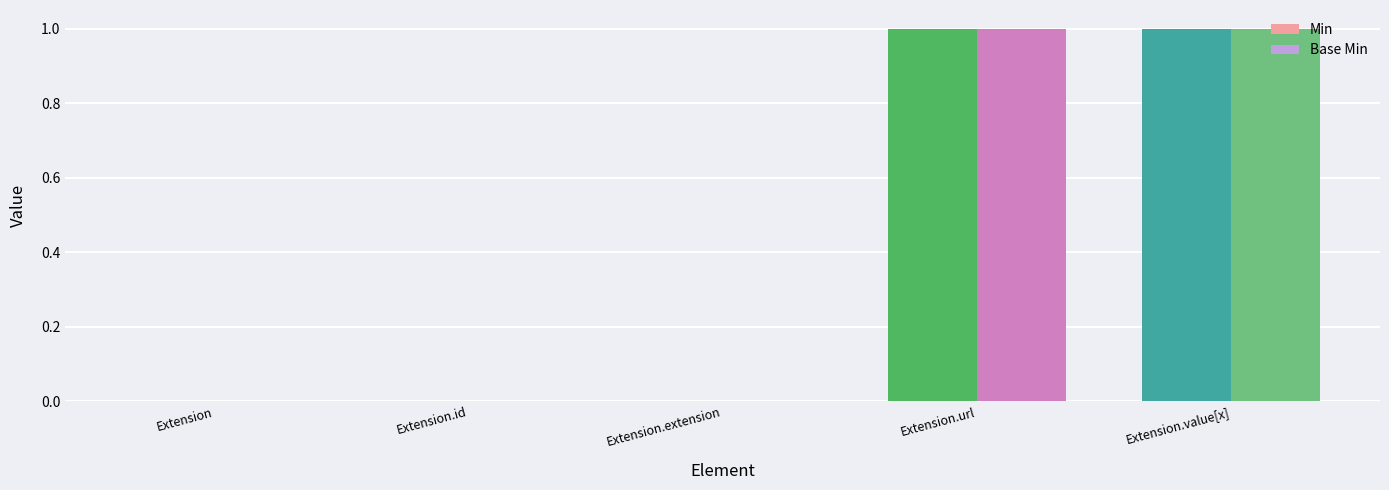

Is the value of Min at Extension.extension greater than the value of Base Min at Extension.value[x]?

No